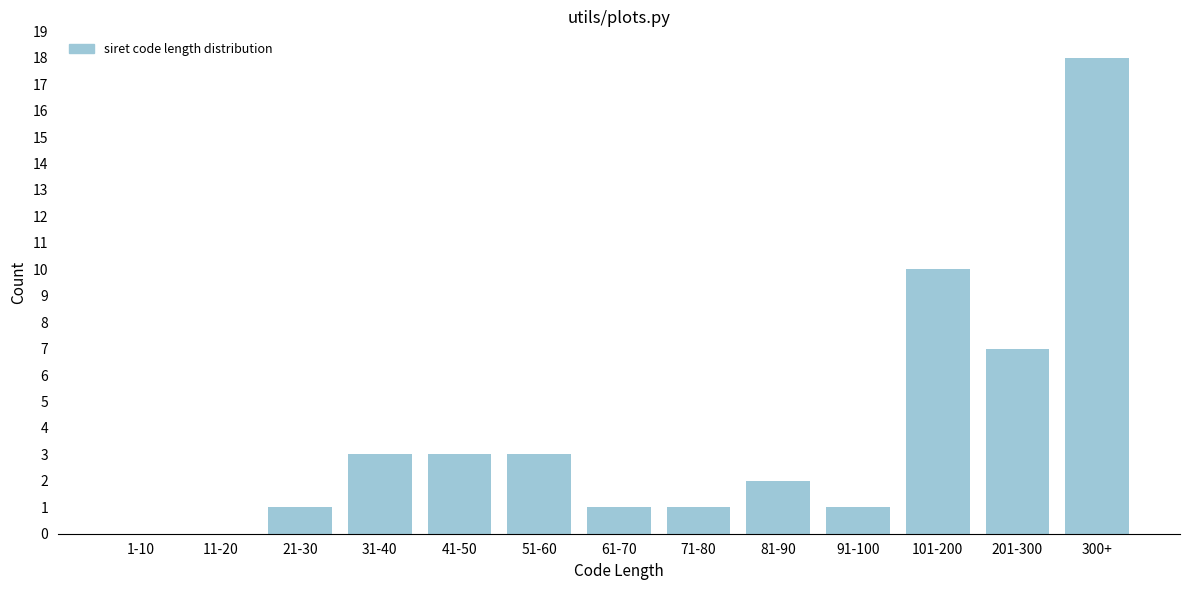

Reading left to right, extract all data points from this chart.

1-10=0	11-20=0	21-30=1	31-40=3	41-50=3	51-60=3	61-70=1	71-80=1	81-90=2	91-100=1	101-200=10	201-300=7	300+=18